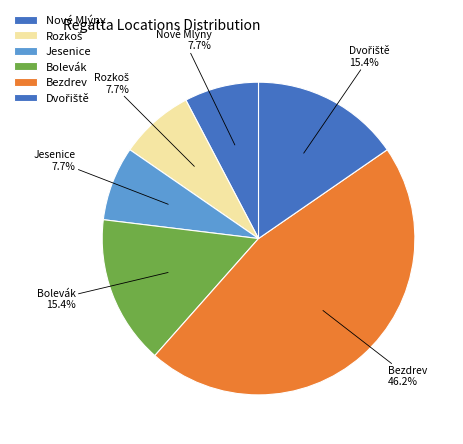

Is there any slice that represents more than half of the pie?

No